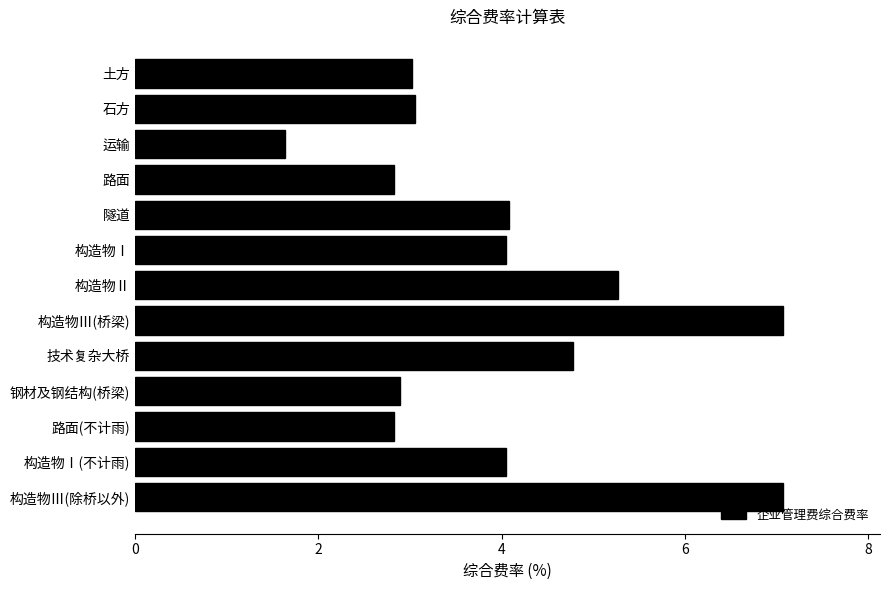

What is the maximum value shown in the chart?

7.1